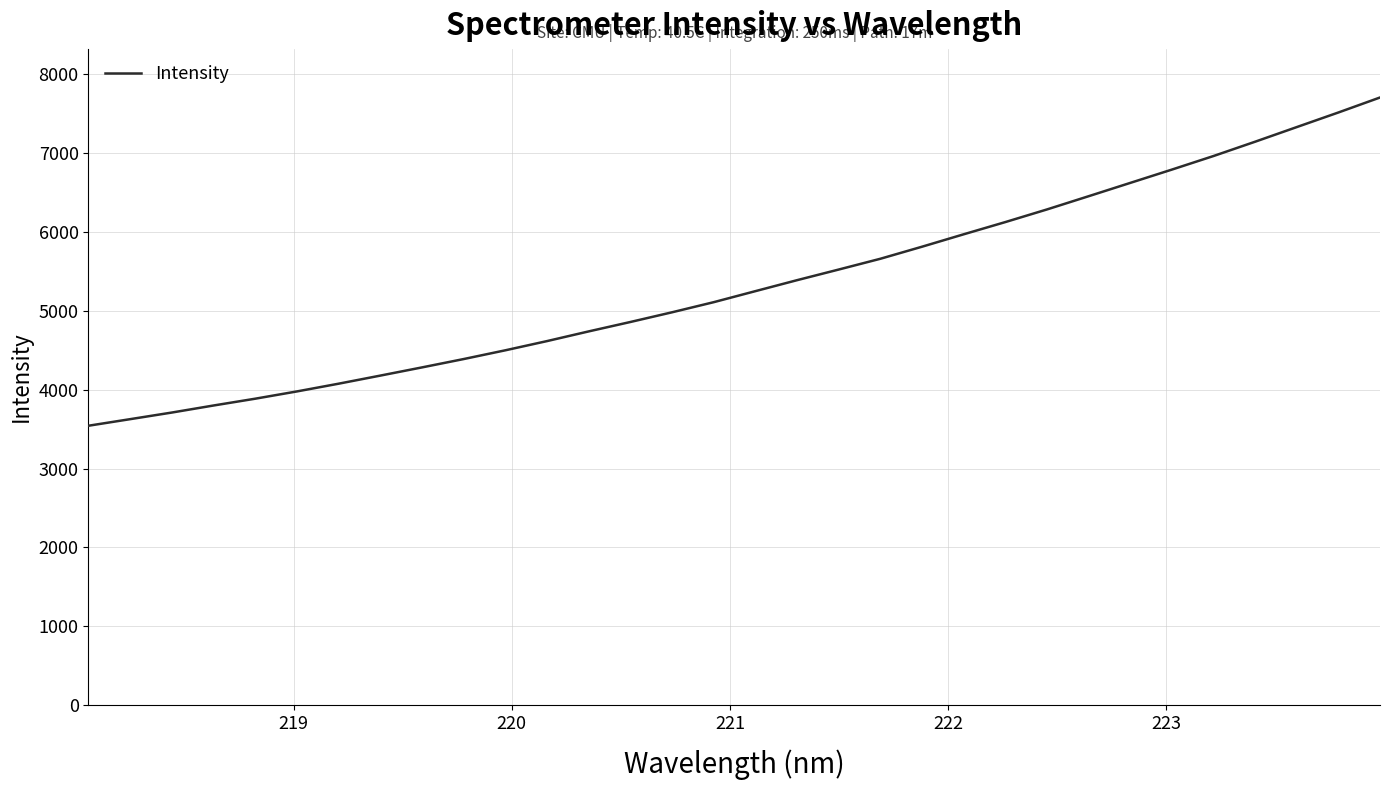

What is the minimum value shown in the chart?

3542.5